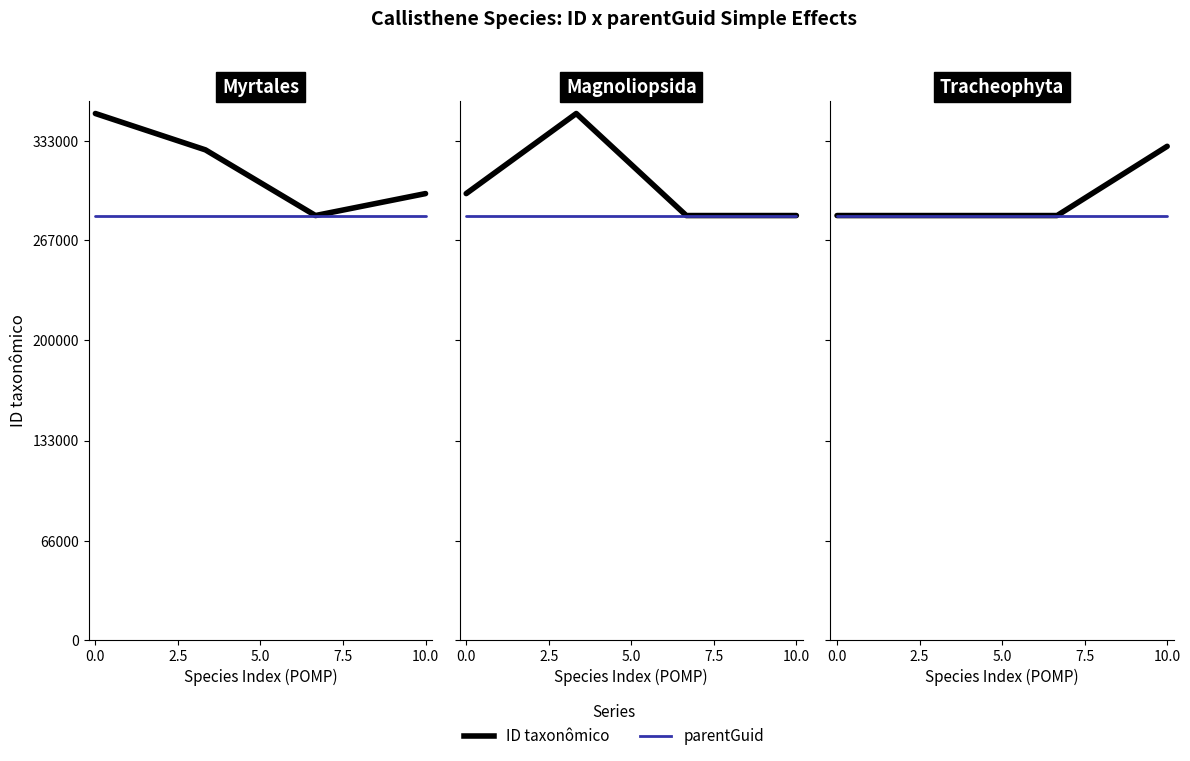

True or false: parentGuid has a value of 188594 at 2.5.

False